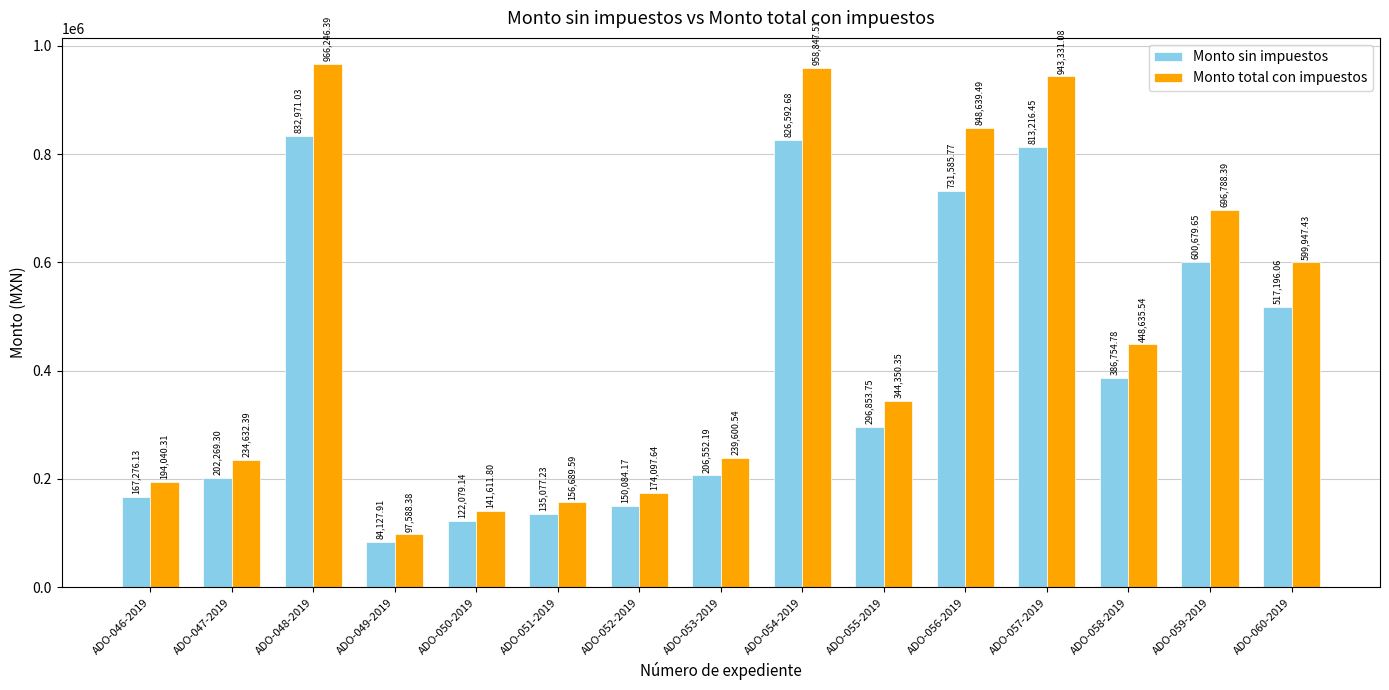

Which series has the widest spread of values?

Monto total con impuestos